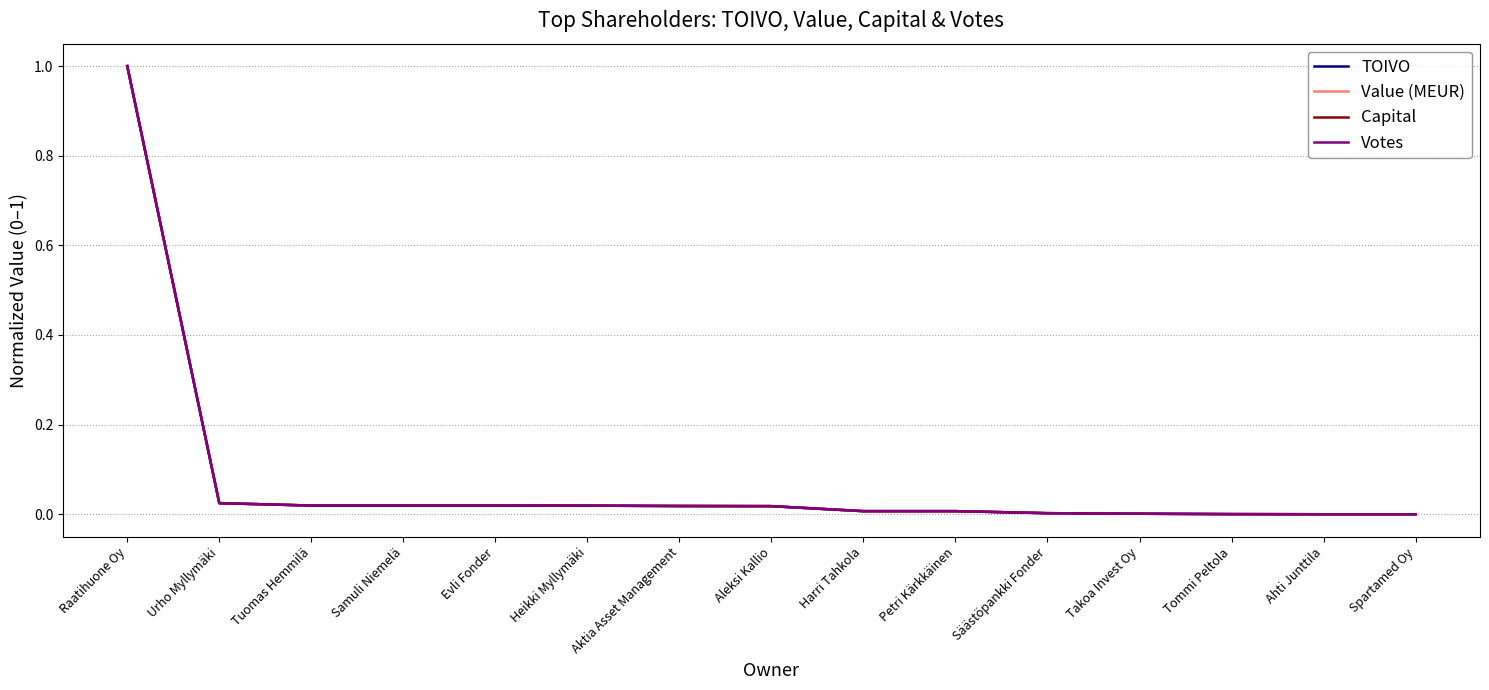

Which category has the highest value in the Votes series?

Raatihuone Oy